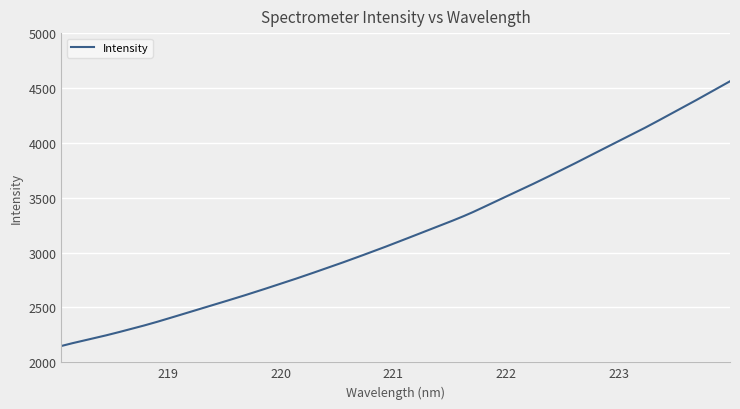

What is the minimum value shown in the chart?

2149.0